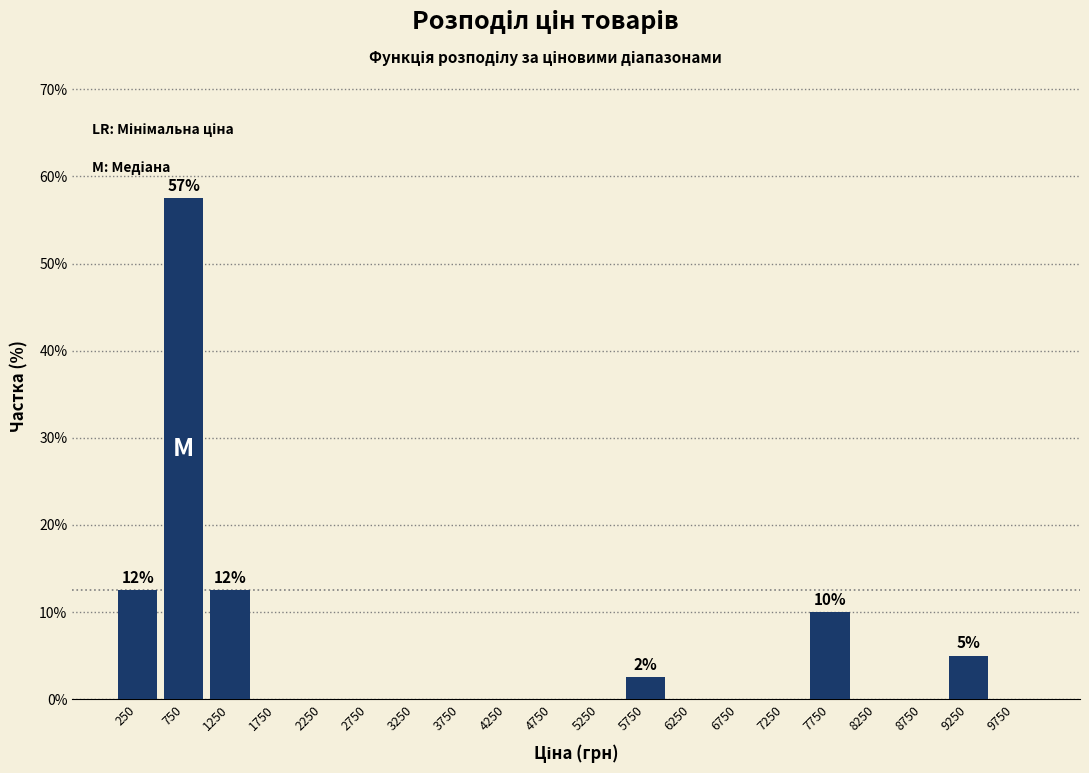

Over which range of the x-axis is the bar tallest?

500 to 1000